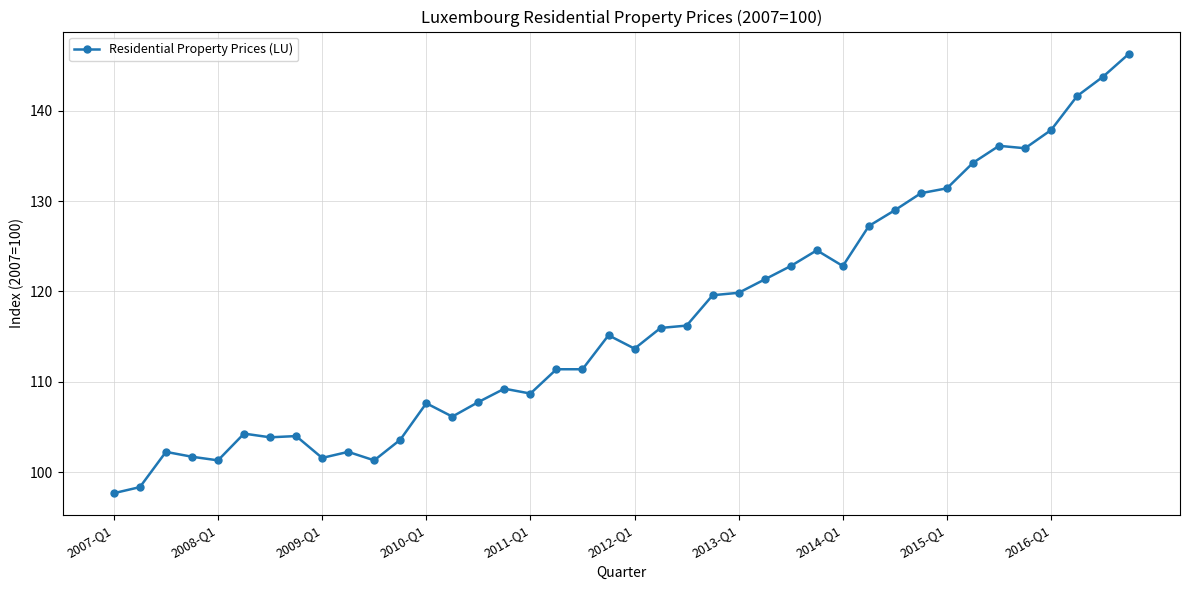

What is the sum of all values?

4670.6